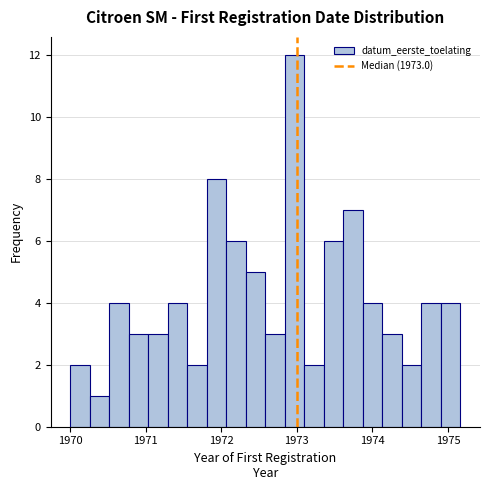

Around what value on the x-axis is the tallest bar? Give the approximate position of its centre, as read against the axis.

1973.0